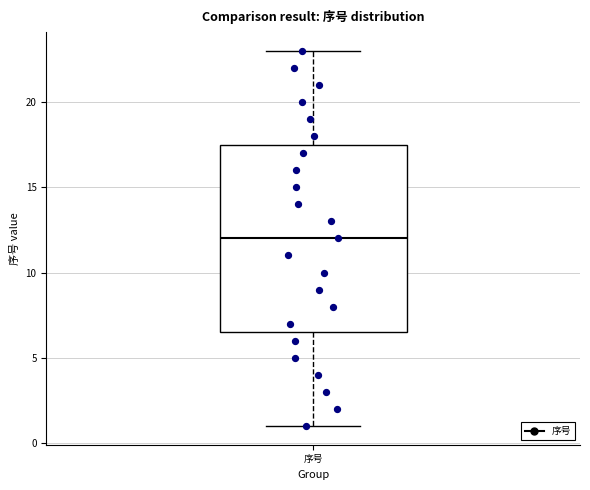

Where does the median line of the box for 序号 sit on the y-axis? The values are not printed on the chart, so give them approximately, as read against the axis.

12.0